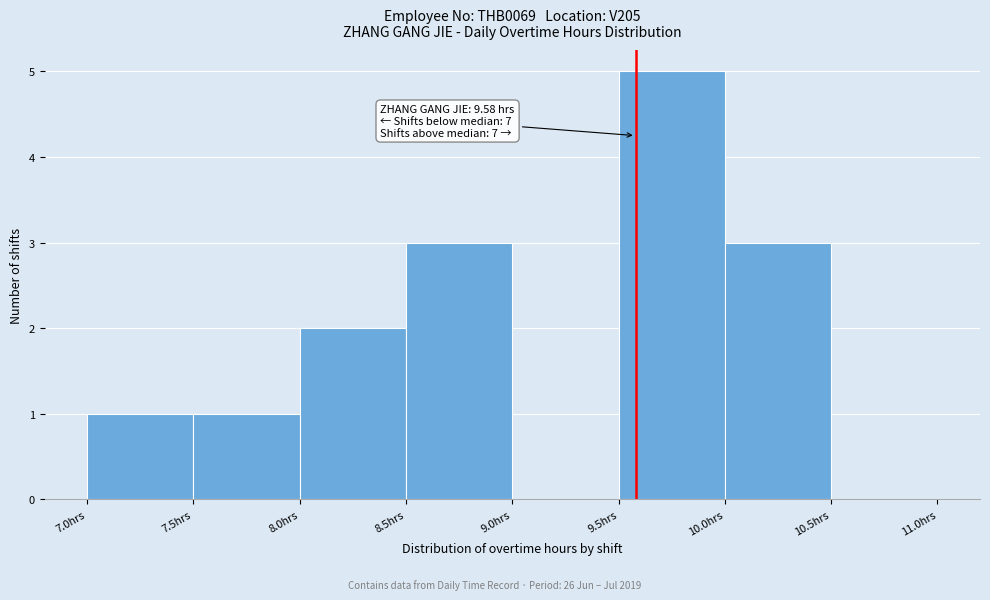

Over which range of the x-axis is the bar tallest?

9.5 to 10.0